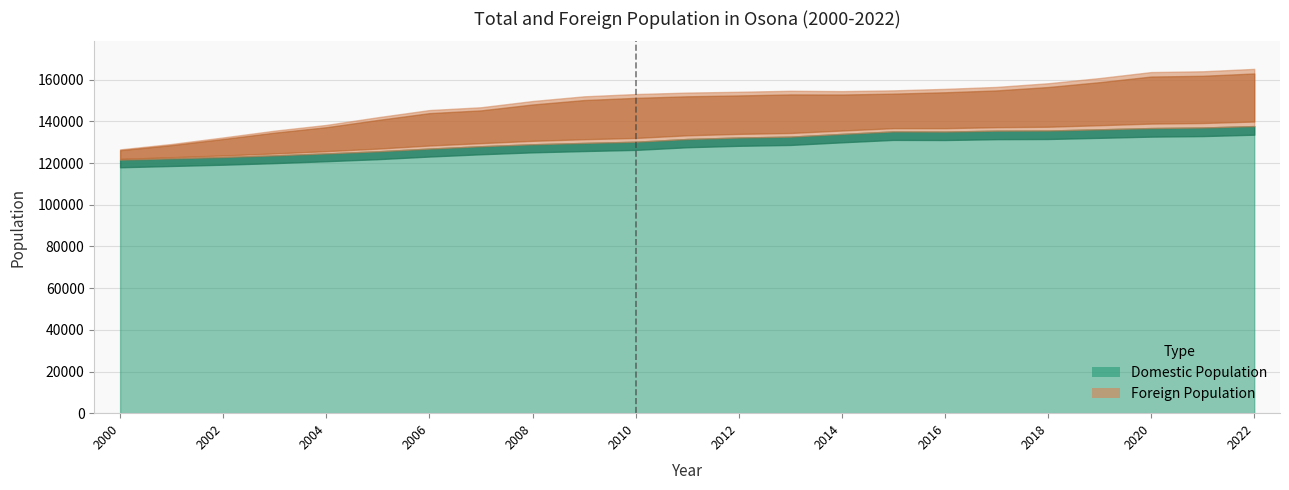

The value of Foreign Population at 2020 is 8208. True or false?

False